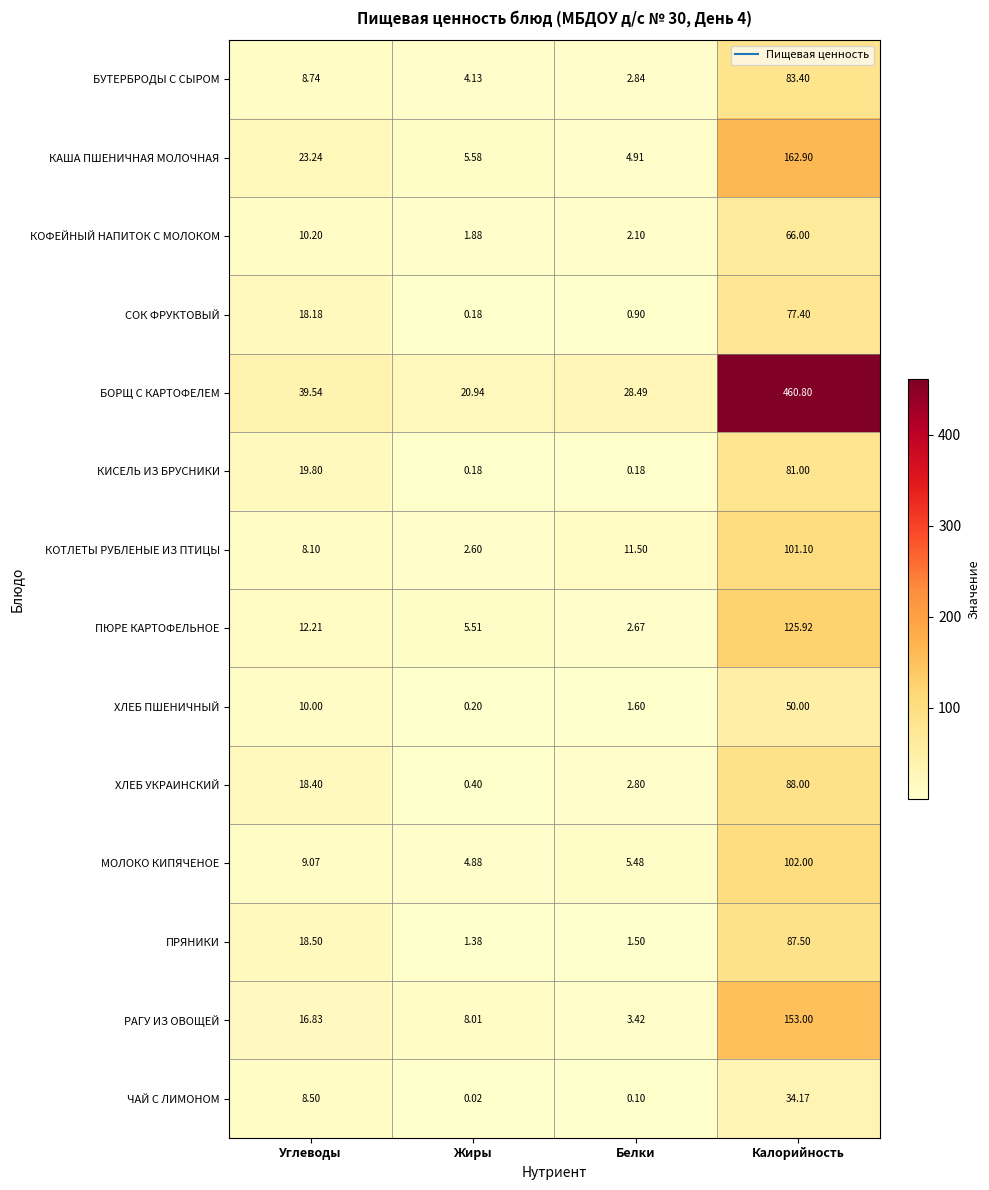

List the series in order of their peak value, lowest first.

ЧАЙ С ЛИМОНОМ, ХЛЕБ ПШЕНИЧНЫЙ, КОФЕЙНЫЙ НАПИТОК С МОЛОКОМ, СОК ФРУКТОВЫЙ, КИСЕЛЬ ИЗ БРУСНИКИ, БУТЕРБРОДЫ С СЫРОМ, ПРЯНИКИ, ХЛЕБ УКРАИНСКИЙ, КОТЛЕТЫ РУБЛЕНЫЕ ИЗ ПТИЦЫ, МОЛОКО КИПЯЧЕНОЕ, ПЮРЕ КАРТОФЕЛЬНОЕ, РАГУ ИЗ ОВОЩЕЙ, КАША ПШЕНИЧНАЯ МОЛОЧНАЯ, БОРЩ С КАРТОФЕЛЕМ